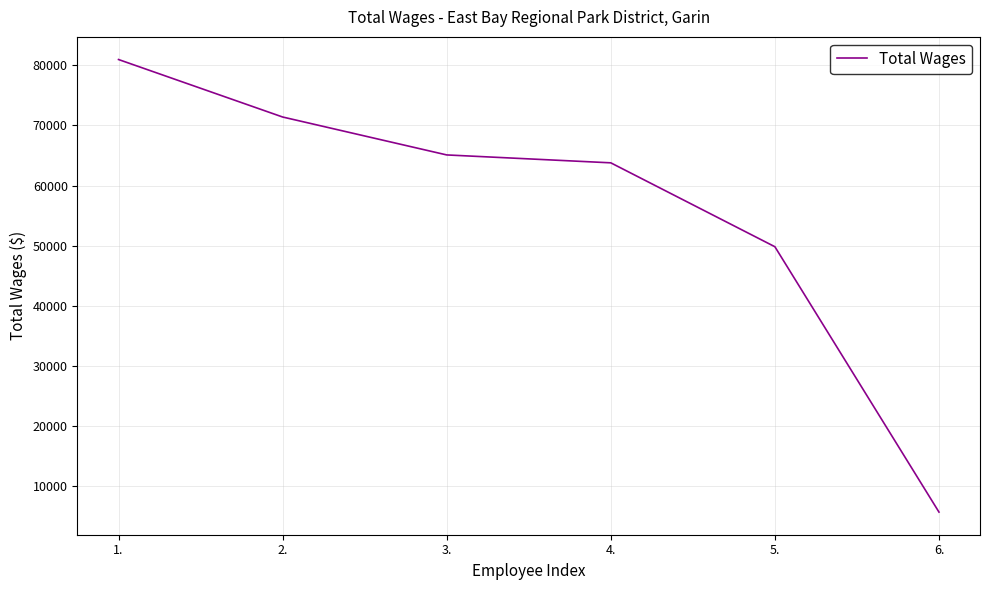

At which category does the chart reach its minimum across all series?

6.